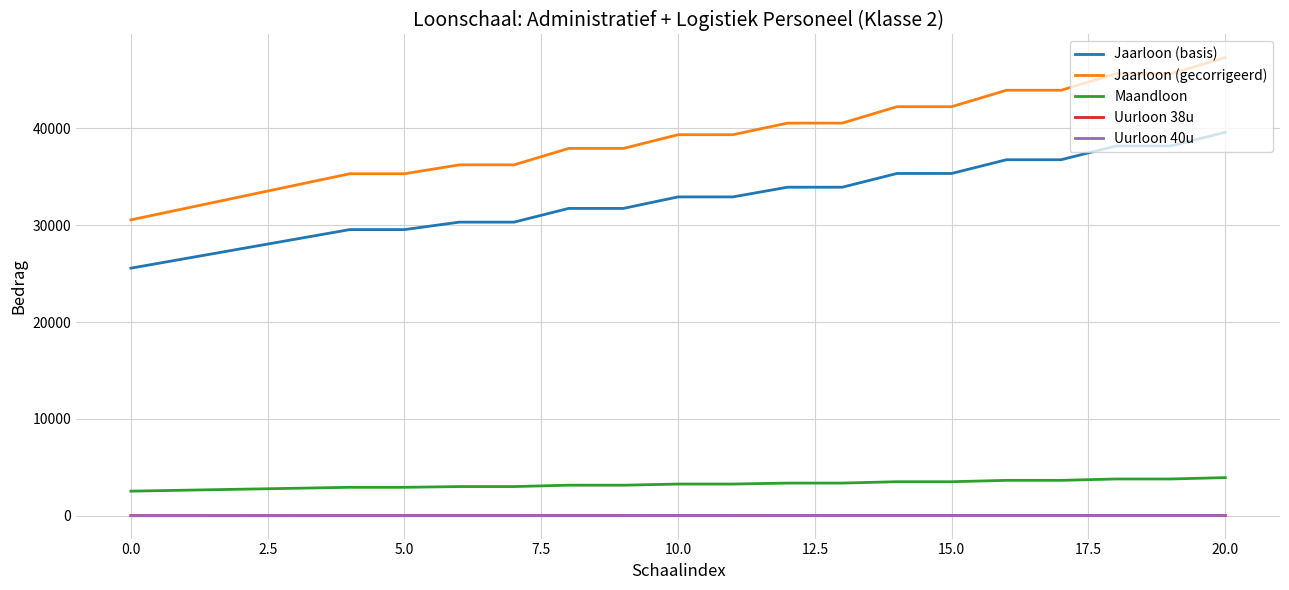

At how many categories does at least one series exceed 13850?

21